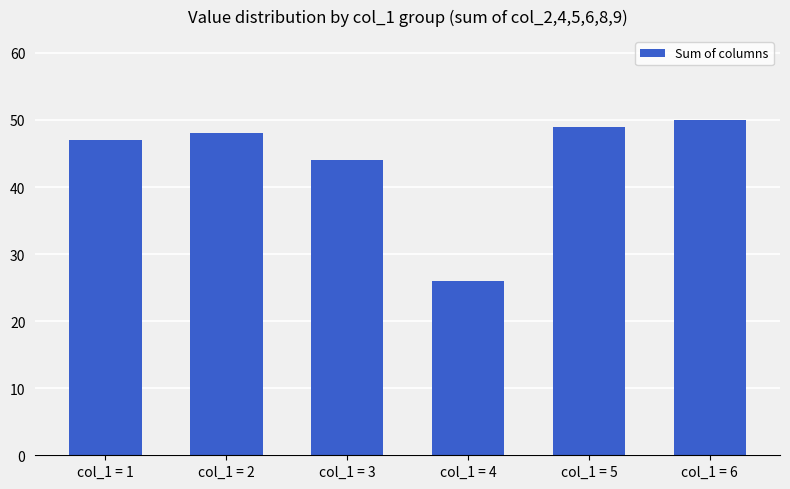

How many distinct data groups are displayed?

1